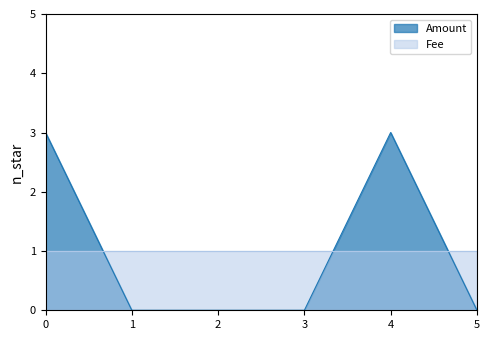

Does the chart display data point markers on the line(s)?

No